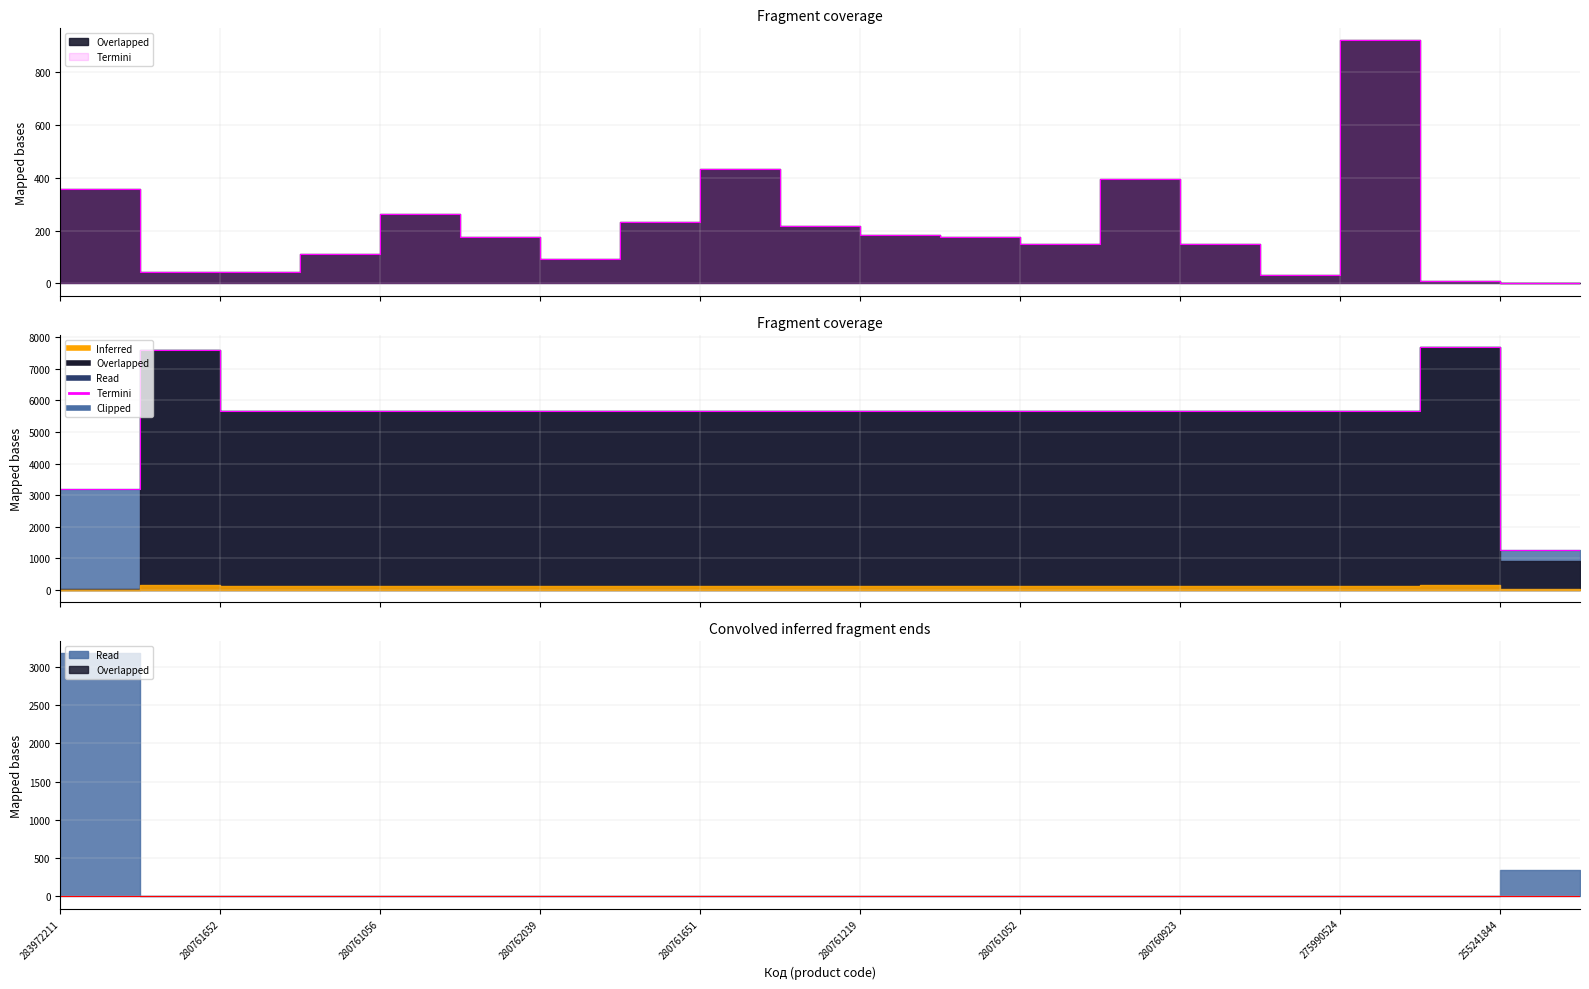

What is the difference between the second highest and minimum values?

6589.9